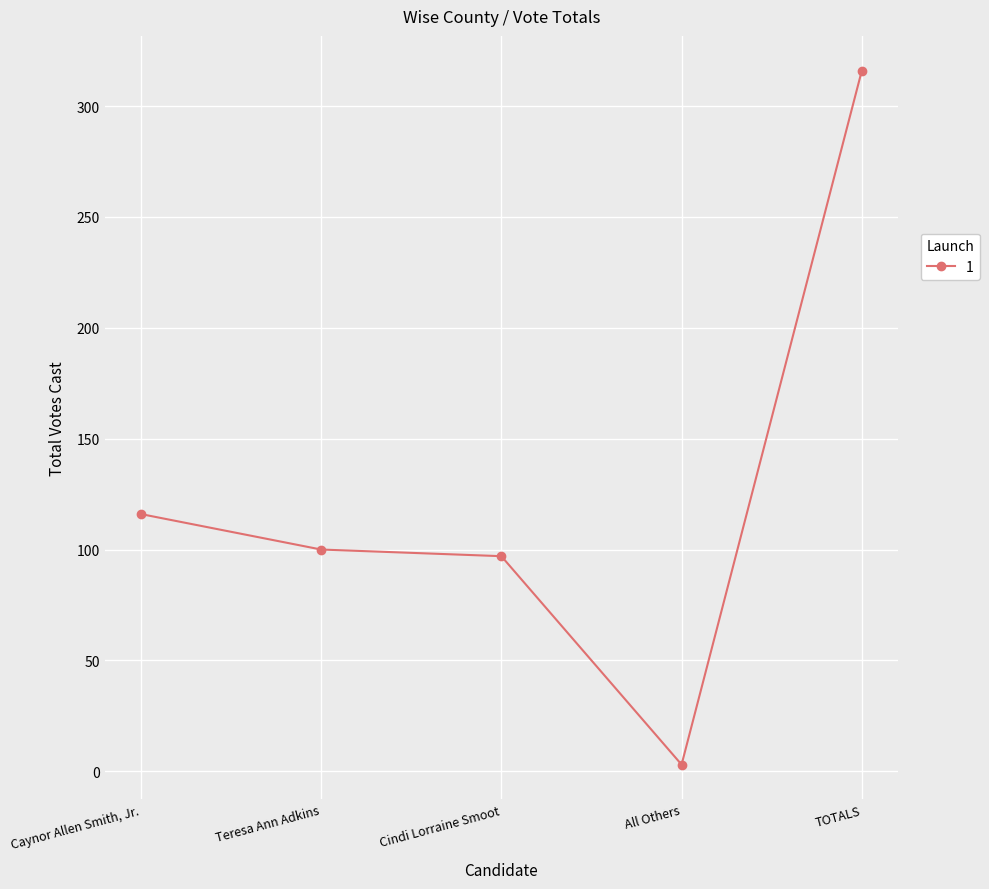

What is the ratio of the value at TOTALS to the value at All Others?

105.3